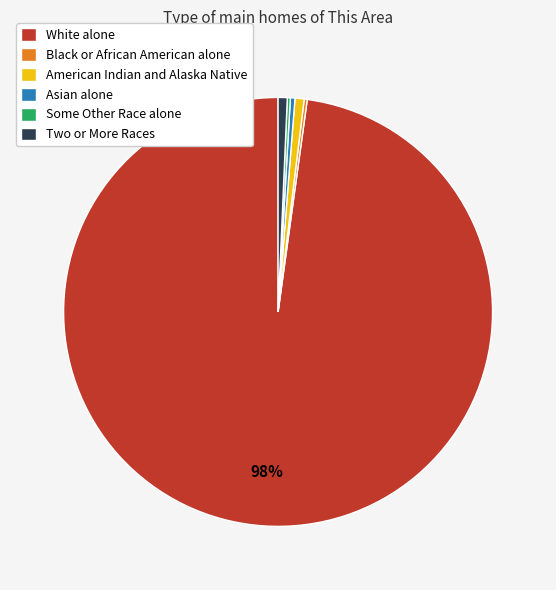

To the nearest percent, what is the difference between the largest and smallest slice percentages?

98%